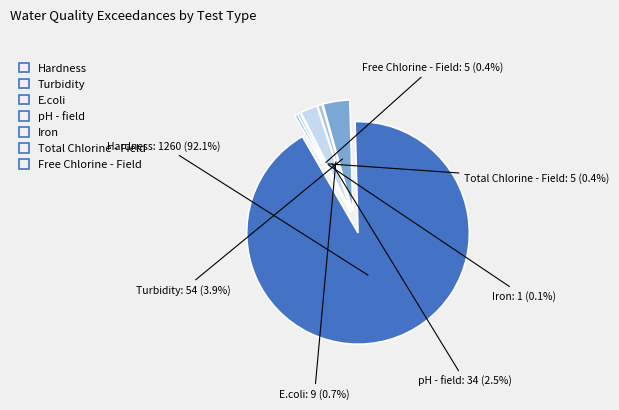

What is the majority slice?

Hardness